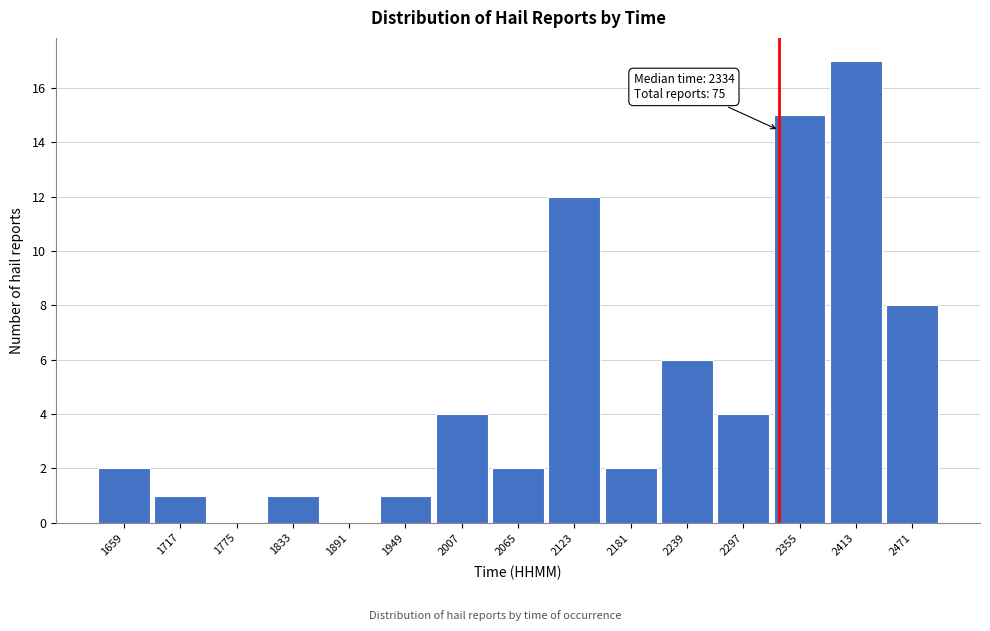

Which range on the x-axis has the tallest bar?

2384 to 2442